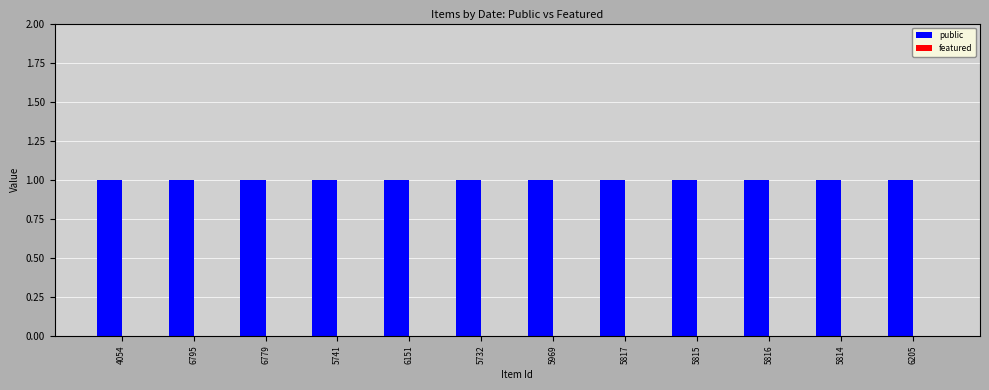

List the series in order of their peak value, lowest first.

featured, public